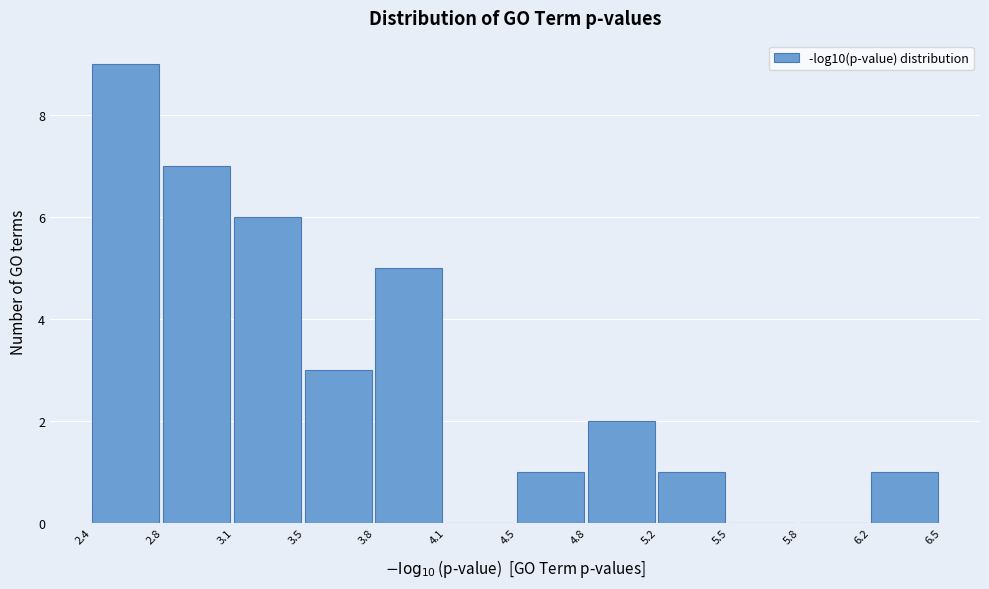

Reading left to right, transcribe all the data shown in this chart.

2.4=9	2.8=7	3.1=6	3.5=3	3.8=5	4.1=0	4.5=1	4.8=2	5.2=1	5.5=0	5.8=0	6.2=1